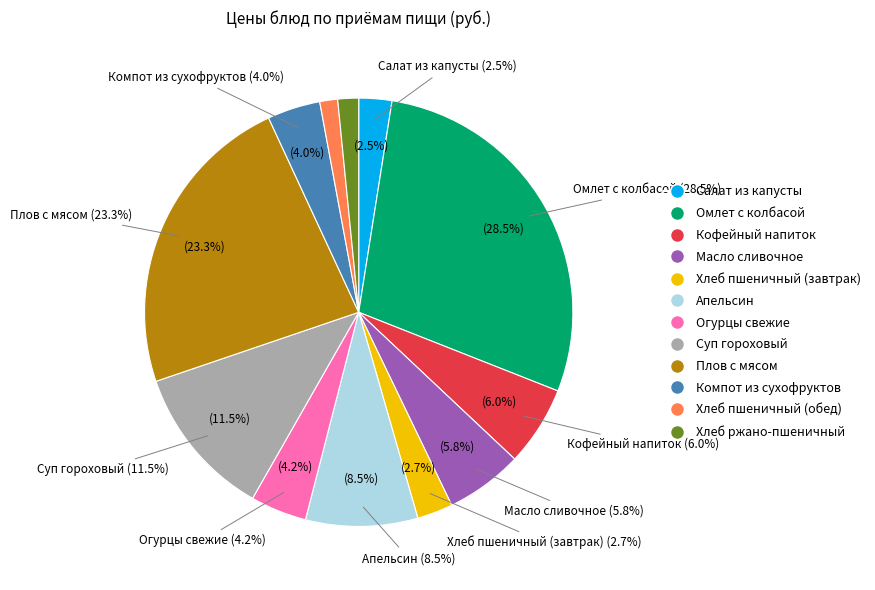

To the nearest percent, what is the difference between the largest and smallest slice percentages?

27%